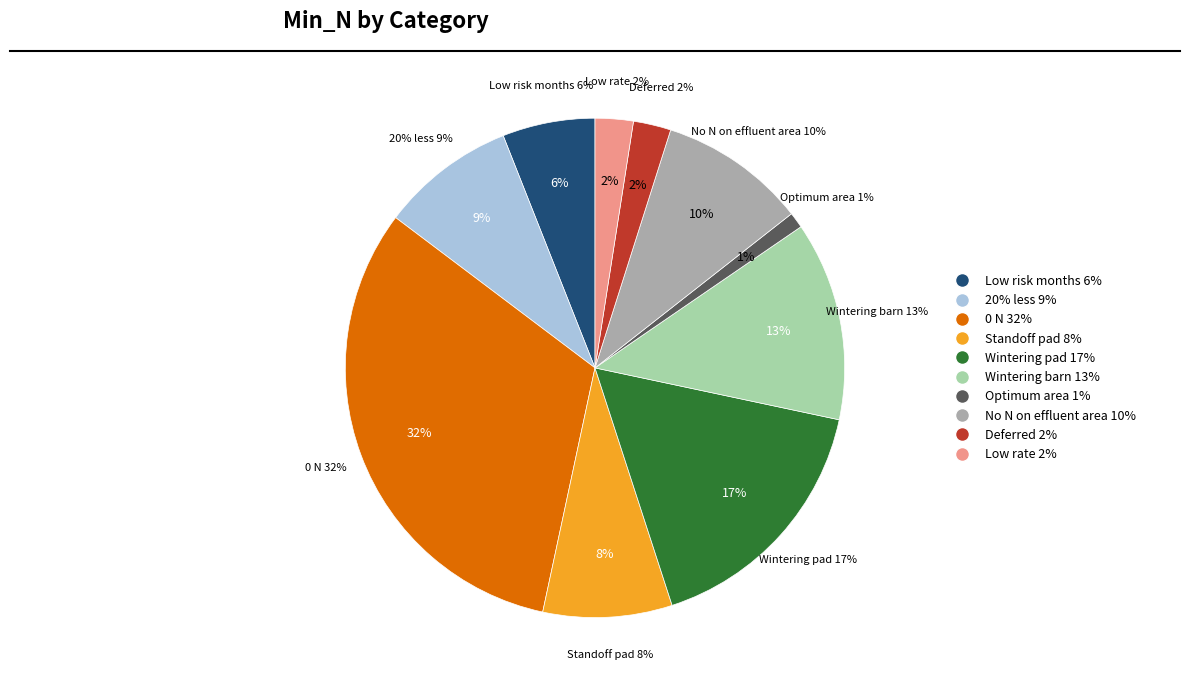

What is the change in value from Wintering pad to No N on effluent area?

-0.1